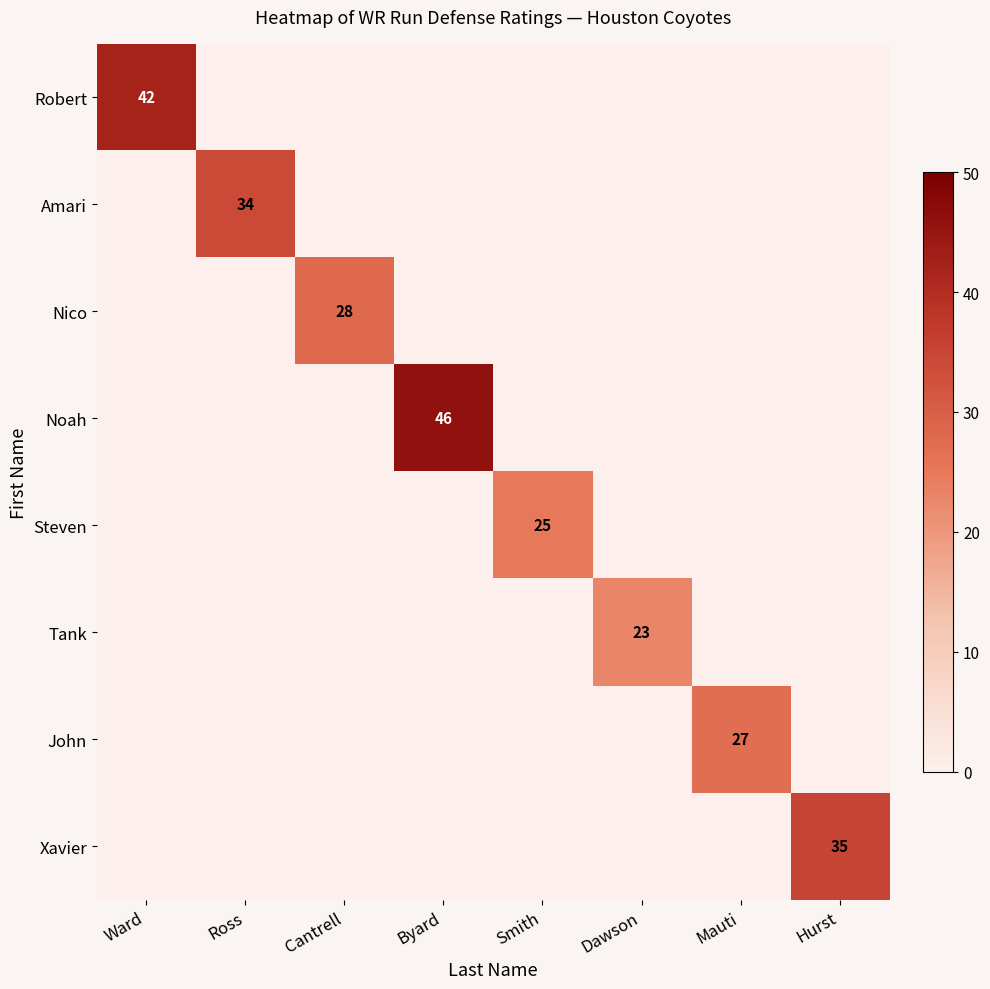

How many data points does each series have?

8